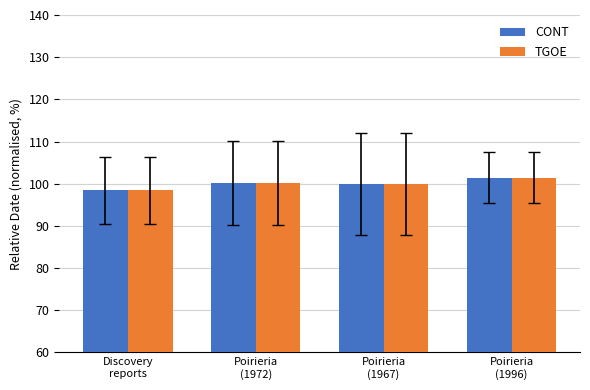

Reading left to right, transcribe all the data shown in this chart.

CONT: 98.4	100.2	99.9	101.4
TGOE: 98.4	100.2	99.9	101.4